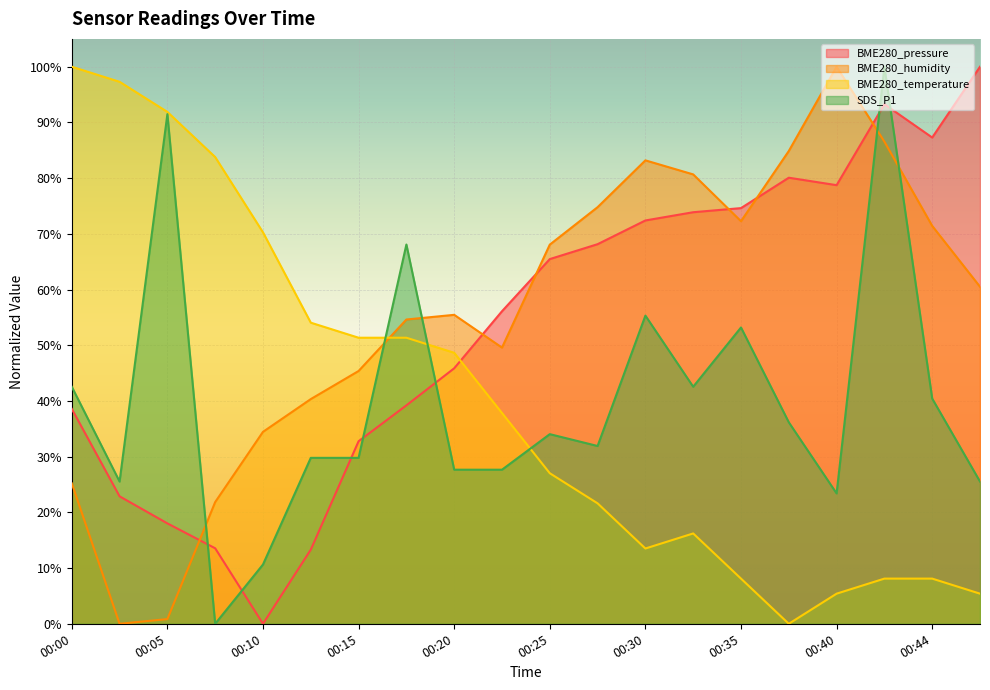

Does the chart display data point markers on the line(s)?

No